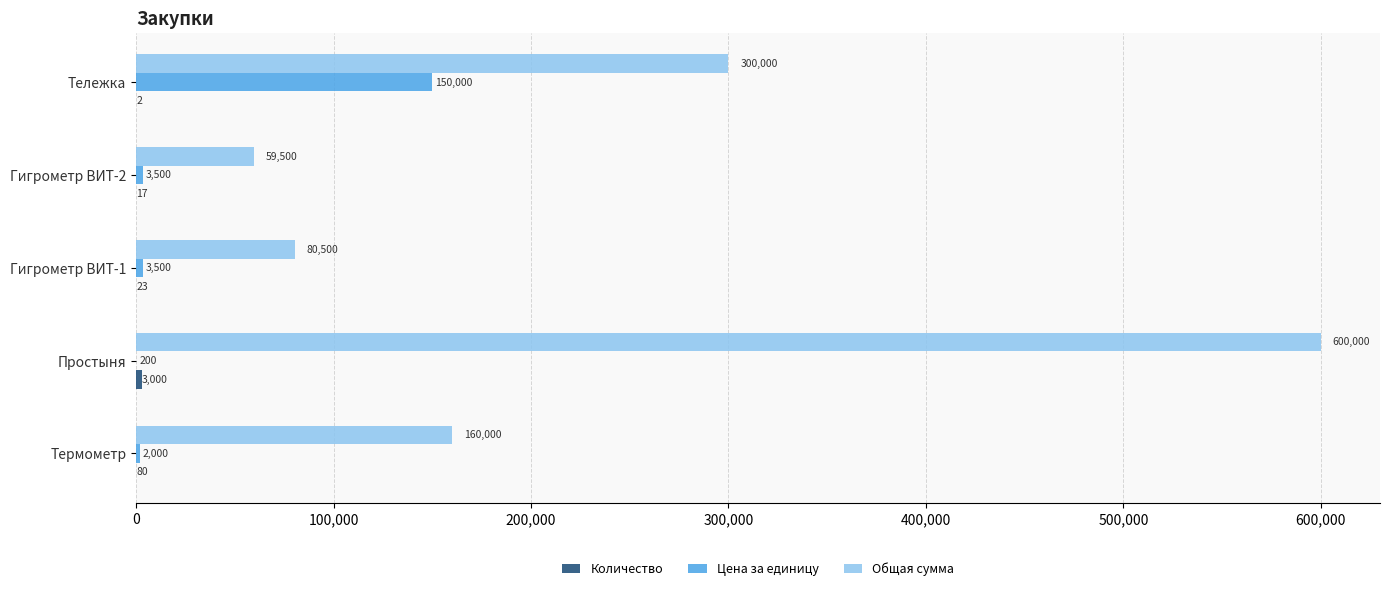

Is it true that Цена за единицу equals 3500 at Гигрометр ВИТ-2?

True